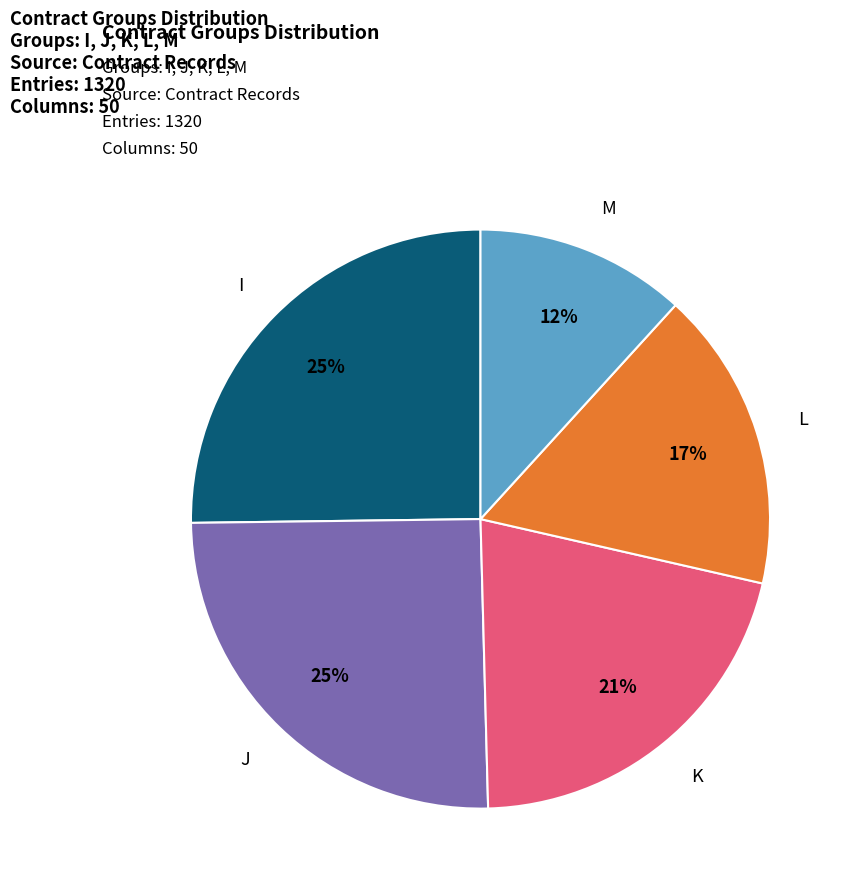

Is there a majority slice in this chart?

No